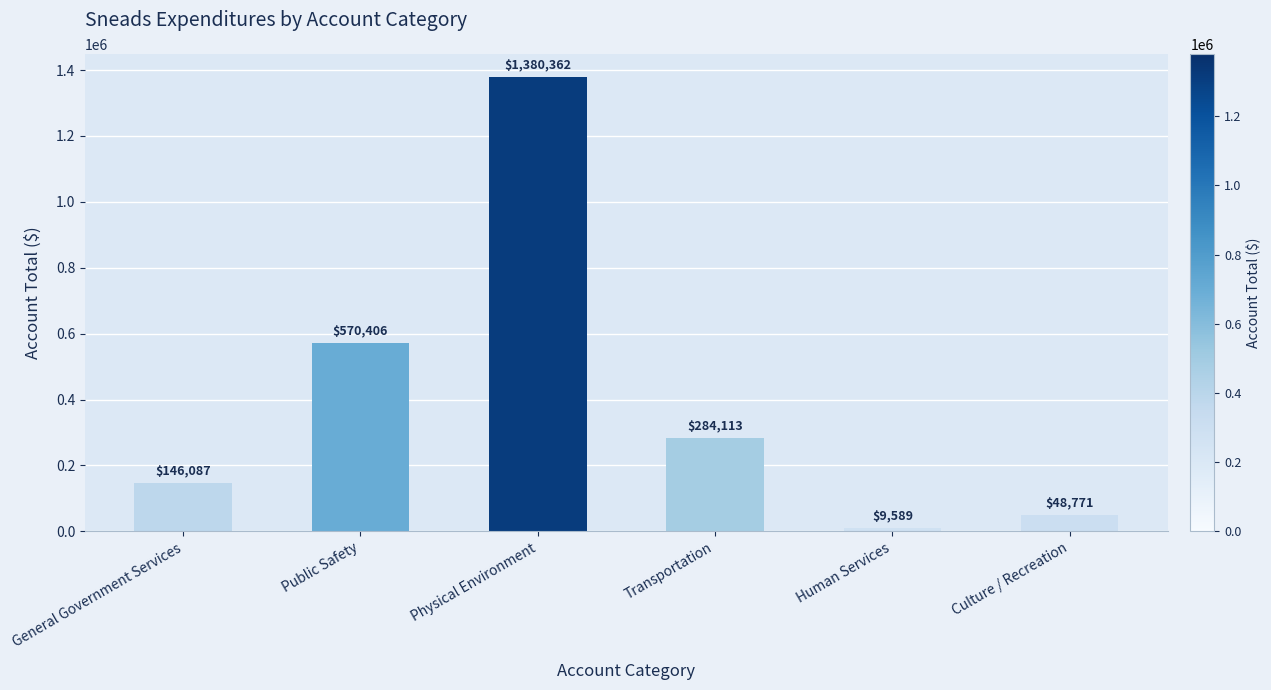

List the labels in order of value, smallest first.

Human Services, Culture / Recreation, General Government Services, Transportation, Public Safety, Physical Environment